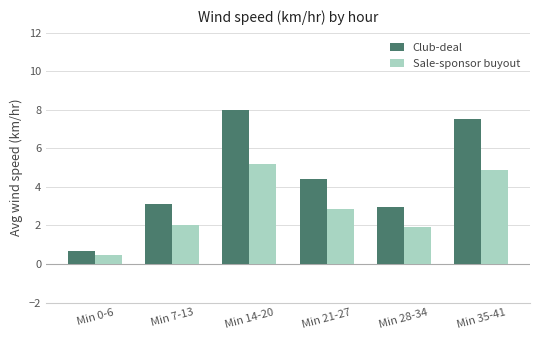

Is it true that Club-deal equals 3.1 at Min 7-13?

True